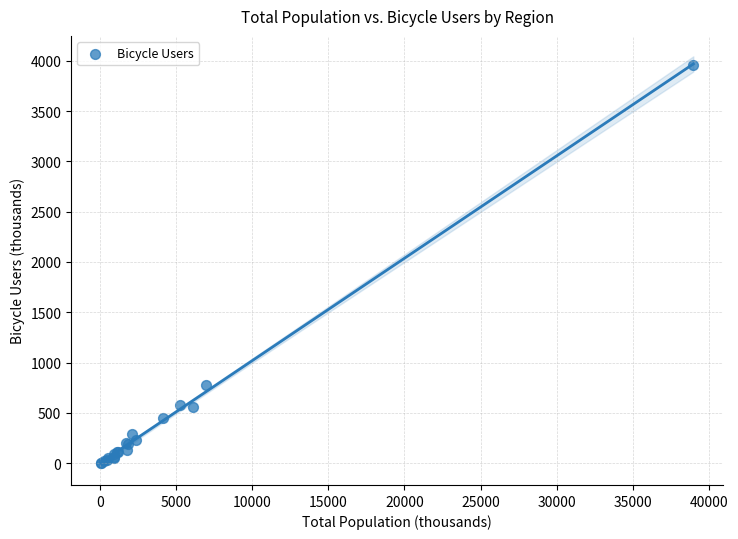

What Y value in the scatter plot is closest to 1981?

781.8